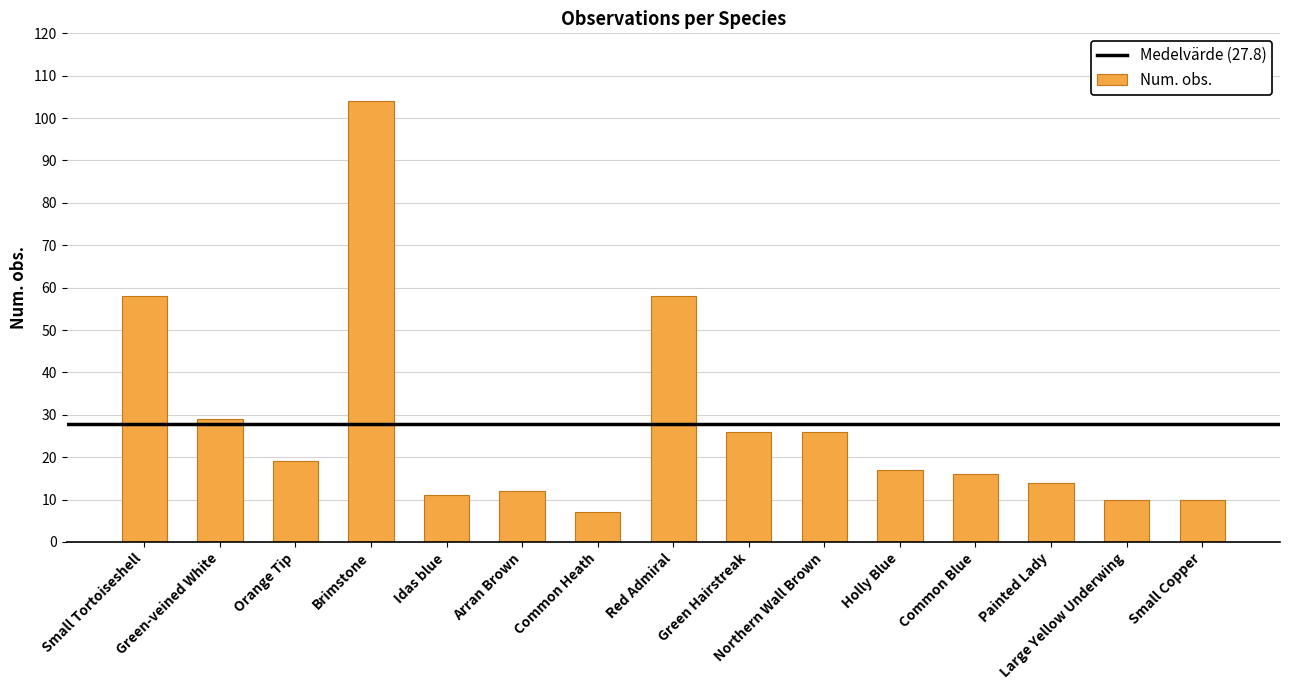

What value does the data have at Green Hairstreak?

26